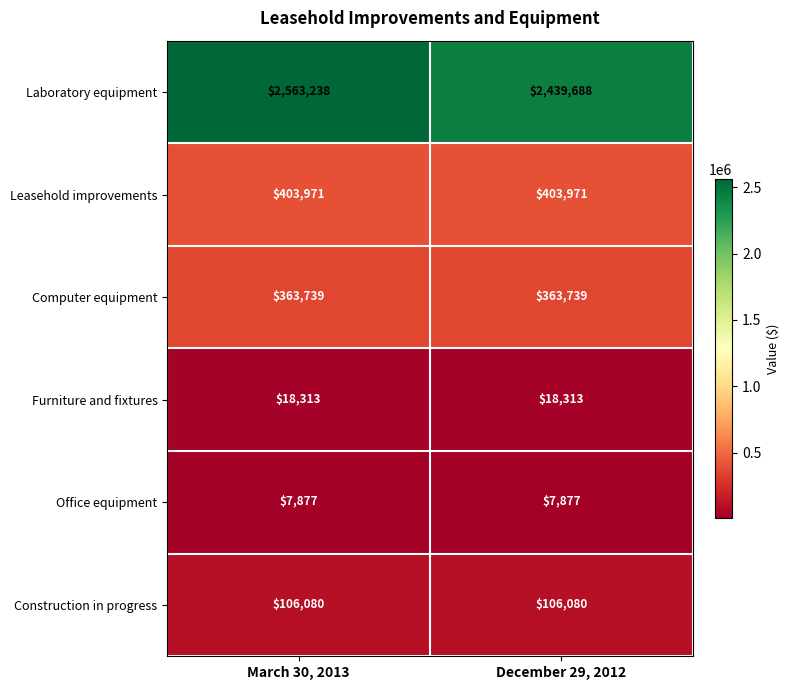

At how many categories does at least one series exceed 252589?

2